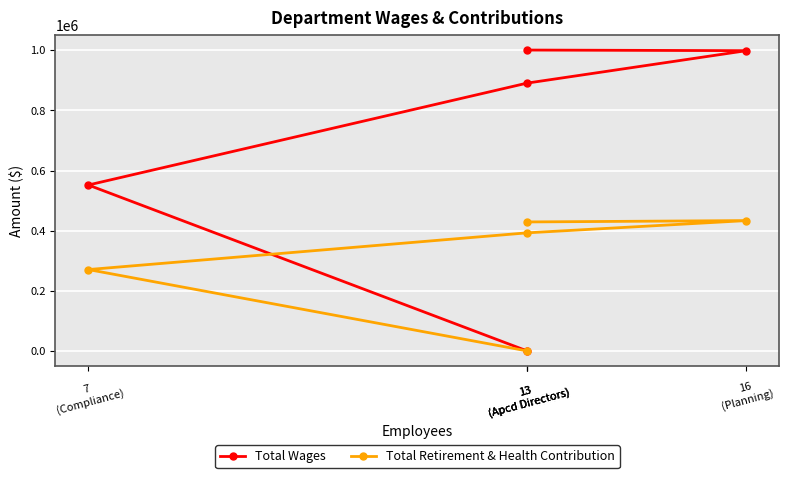

Reading left to right, transcribe all the data shown in this chart.

Total Wages: 13
(Apcd Directors)=1000766	16
(Planning)=998710	13
(Apcd Directors)=890782	7
(Compliance)=551803	13
(Apcd Directors)=0
Total Retirement & Health Contribution: 13
(Apcd Directors)=428951	16
(Planning)=433492	13
(Apcd Directors)=392708	7
(Compliance)=270587	13
(Apcd Directors)=0